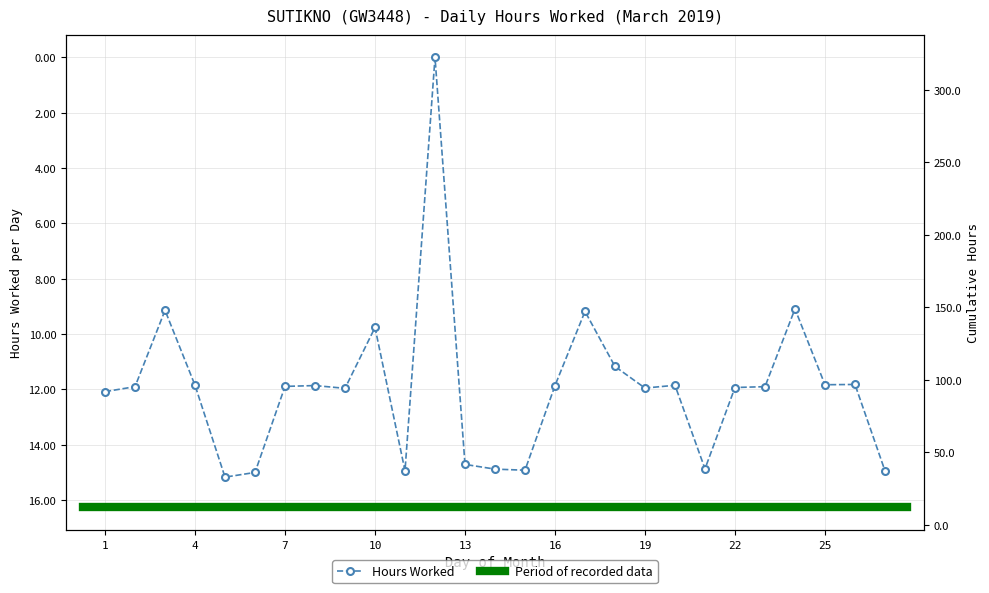

Reading right to left, what are all the values shown in this chart?

14.9	11.8	11.8	9.1	11.9	11.9	14.9	11.8	11.9	11.2	9.2	11.9	14.9	14.9	14.7	0.0	14.9	9.8	12.0	11.9	11.9	15.0	15.2	11.8	9.1	11.9	12.1